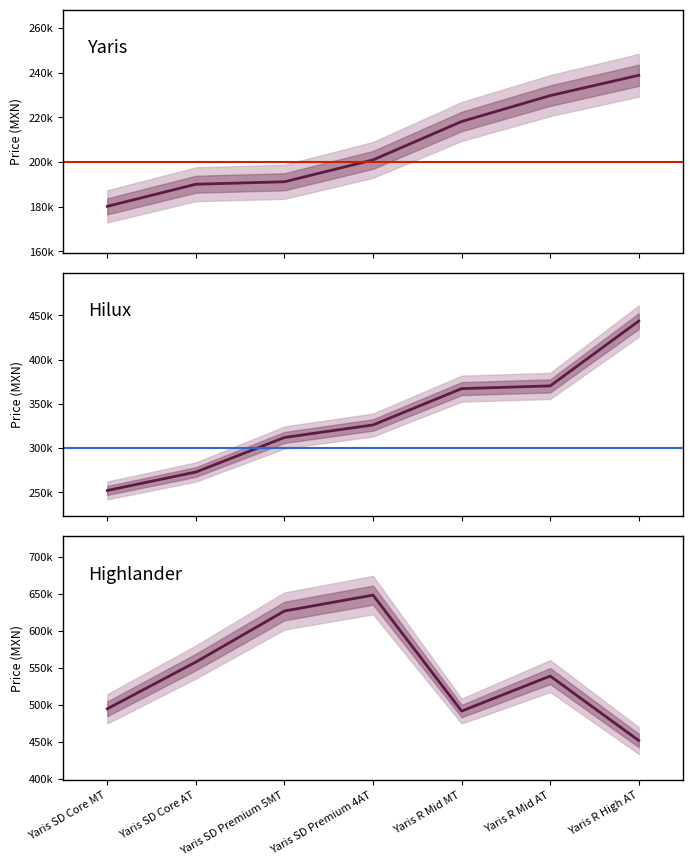

List the labels in order of Yaris value, smallest first.

Yaris SD Core MT, Yaris SD Core AT, Yaris SD Premium 5MT, Yaris SD Premium 4AT, Yaris R Mid MT, Yaris R Mid AT, Yaris R High AT